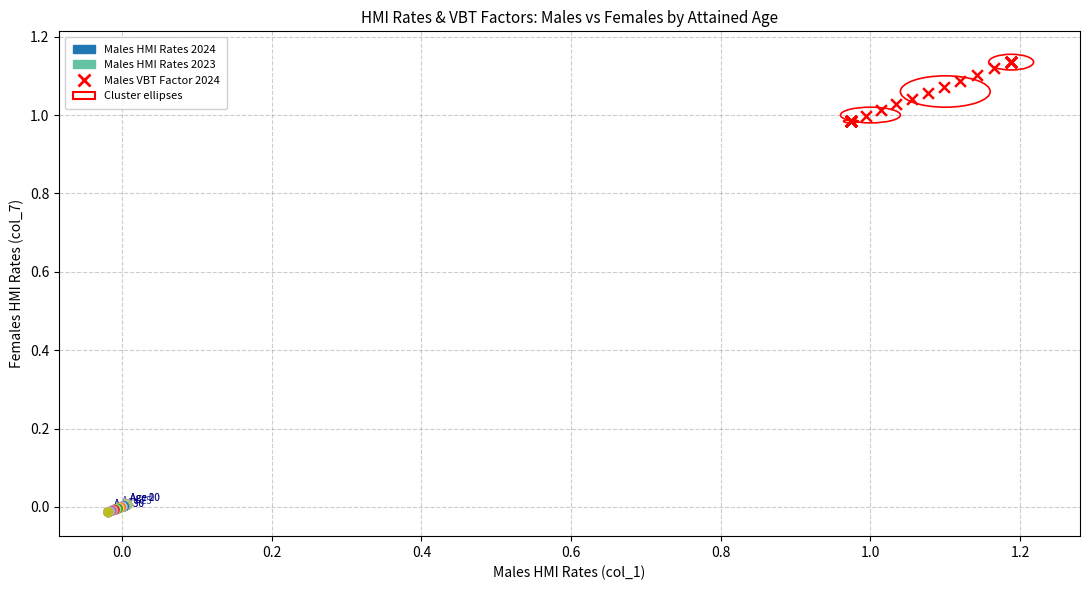

Which series contains the highest Y value?

Males VBT Factor 2024